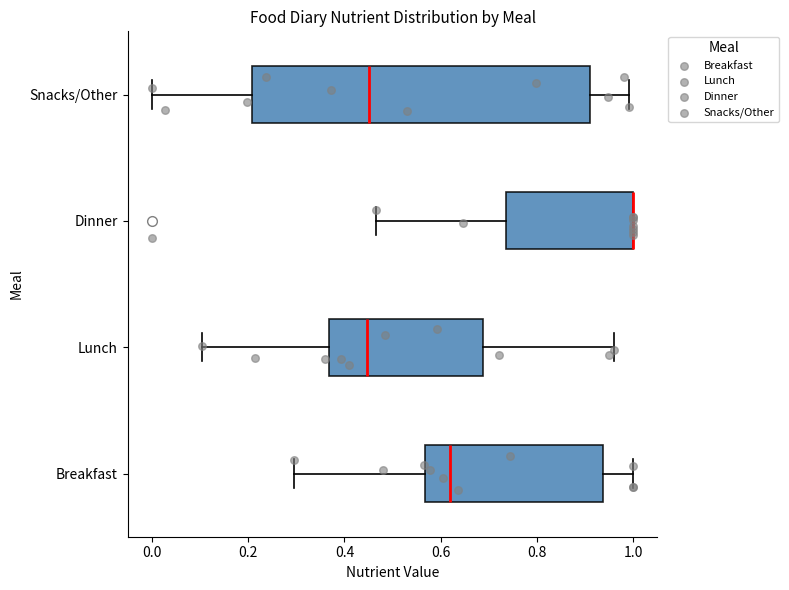

Comparing the boxes themselves (not the whiskers), which one is the widest?

Snacks/Other